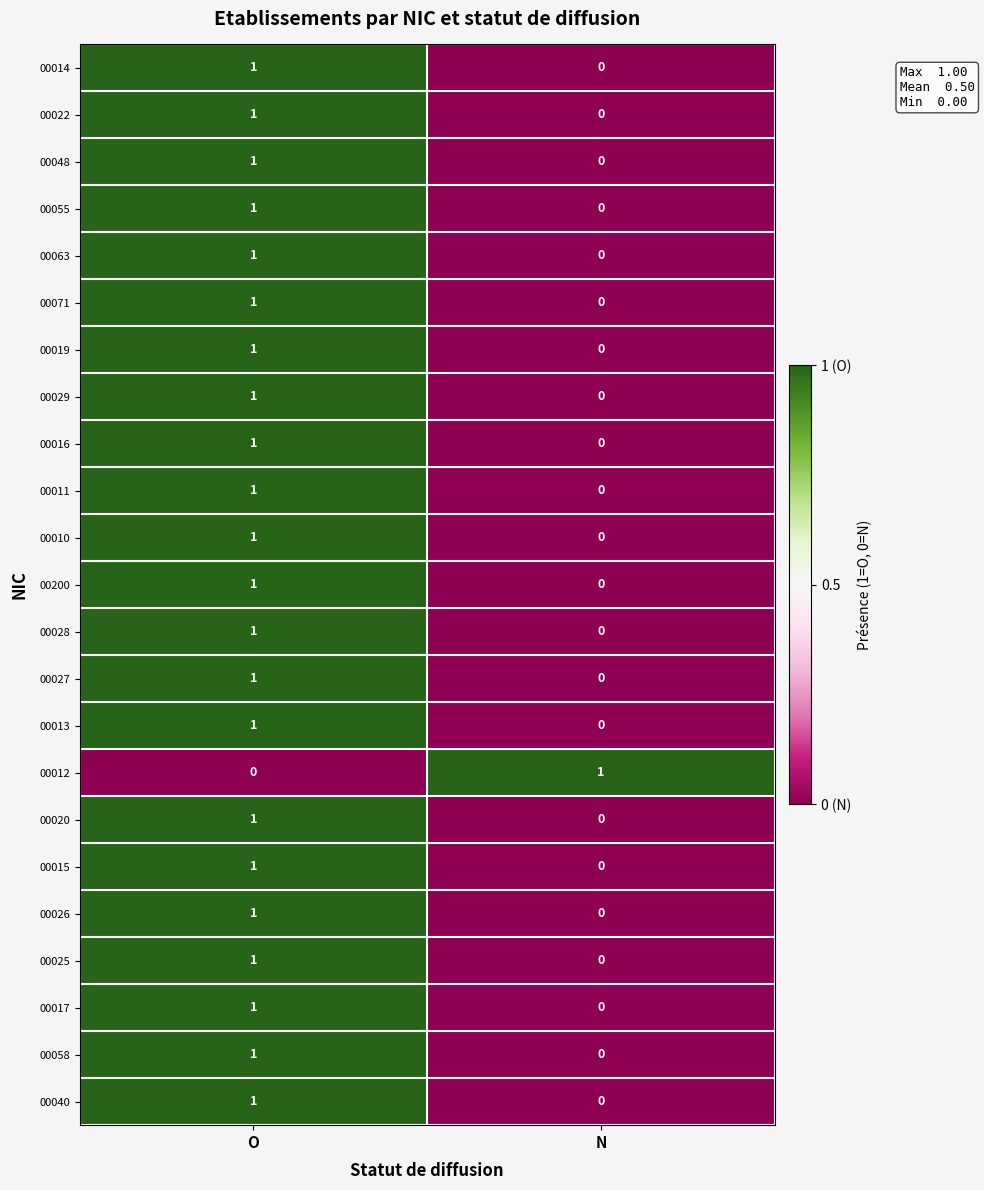

Is the value of 00048 at N greater than the value of 00015 at O?

No